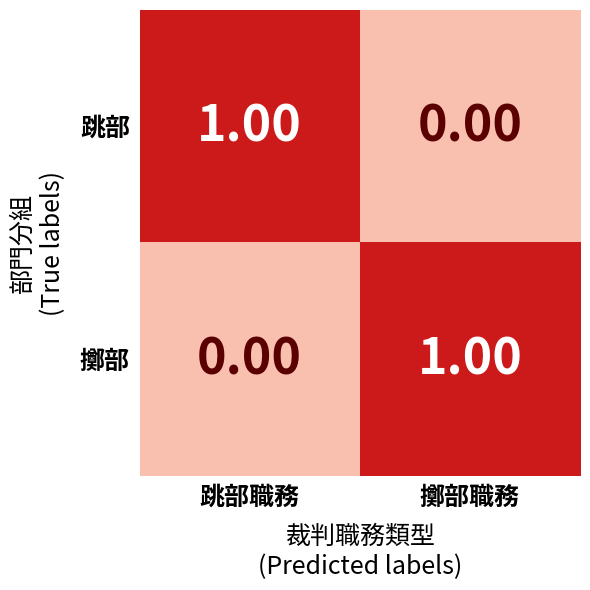

At which label does 跳部 reach its minimum?

擲部職務